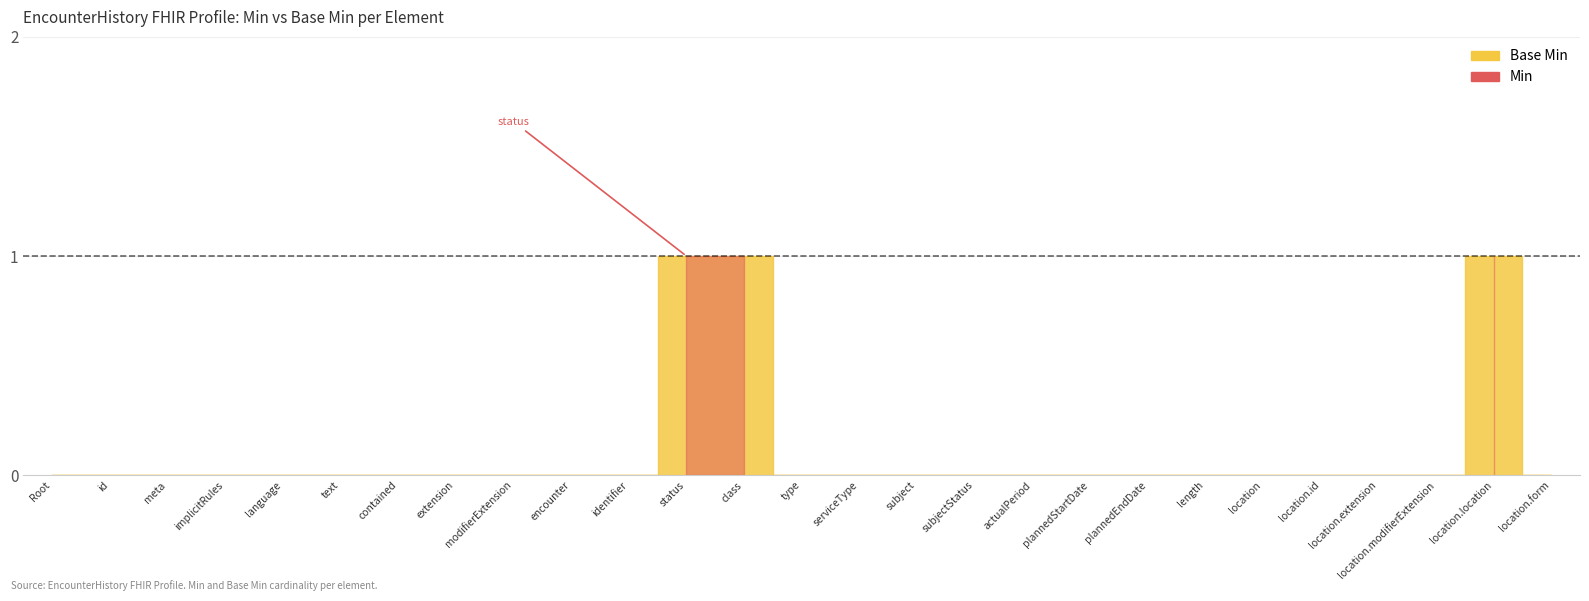

True or false: Min has more than 1 points higher than both neighbors.

False